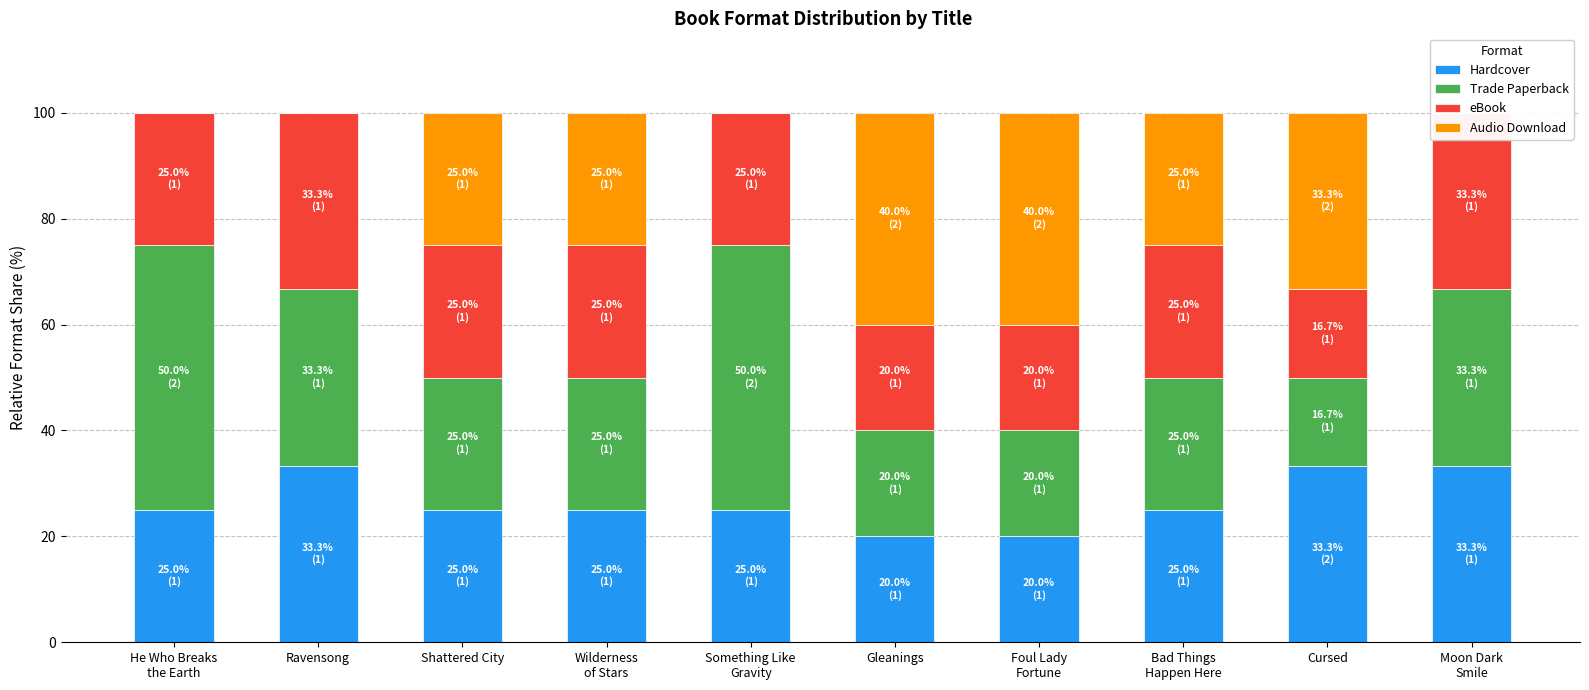

What is the average value of the Hardcover series?

26.5